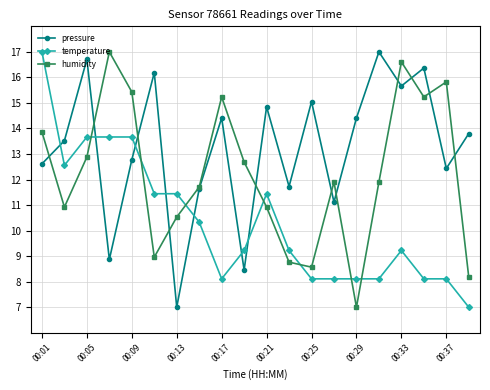

True or false: temperature has more than 0 points higher than both neighbors.

True